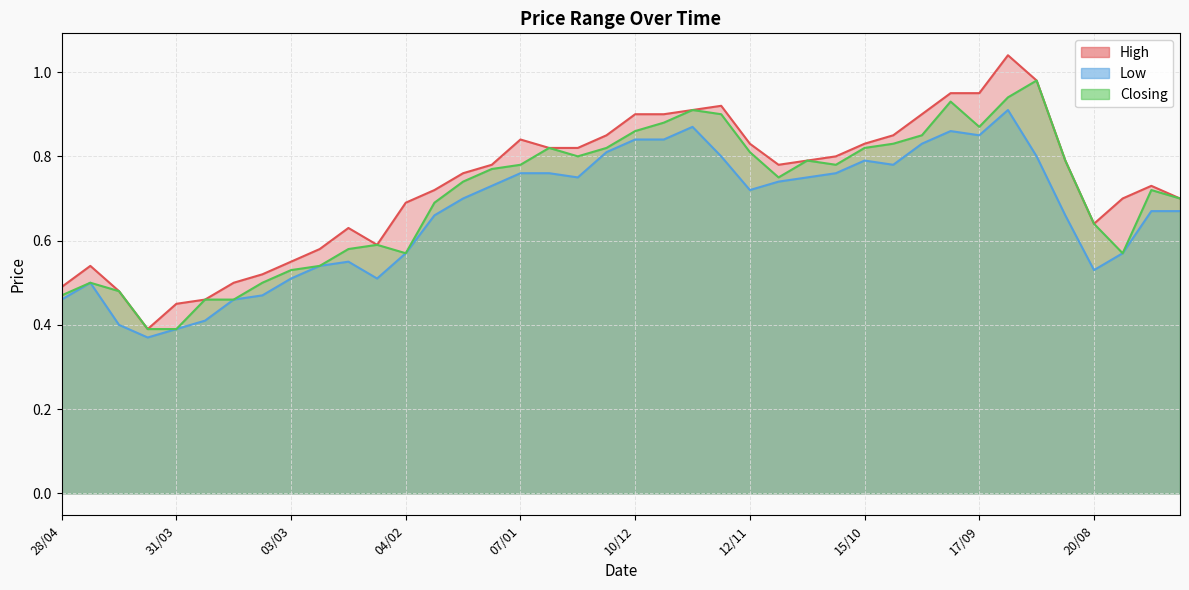

Reading left to right, extract all data points from this chart.

High: 0.5	0.5	0.5	0.4	0.5	0.5	0.5	0.5	0.6	0.6	0.6	0.6	0.7	0.7	0.8	0.8	0.8	0.8	0.8	0.8	0.9	0.9	0.9	0.9	0.8	0.8	0.8	0.8	0.8	0.8	0.9	0.9	0.9	1.0	1.0	0.8	0.6	0.7	0.7	0.7
Low: 0.5	0.5	0.4	0.4	0.4	0.4	0.5	0.5	0.5	0.5	0.6	0.5	0.6	0.7	0.7	0.7	0.8	0.8	0.8	0.8	0.8	0.8	0.9	0.8	0.7	0.7	0.8	0.8	0.8	0.8	0.8	0.9	0.8	0.9	0.8	0.7	0.5	0.6	0.7	0.7
Closing: 0.5	0.5	0.5	0.4	0.4	0.5	0.5	0.5	0.5	0.5	0.6	0.6	0.6	0.7	0.7	0.8	0.8	0.8	0.8	0.8	0.9	0.9	0.9	0.9	0.8	0.8	0.8	0.8	0.8	0.8	0.8	0.9	0.9	0.9	1.0	0.8	0.6	0.6	0.7	0.7